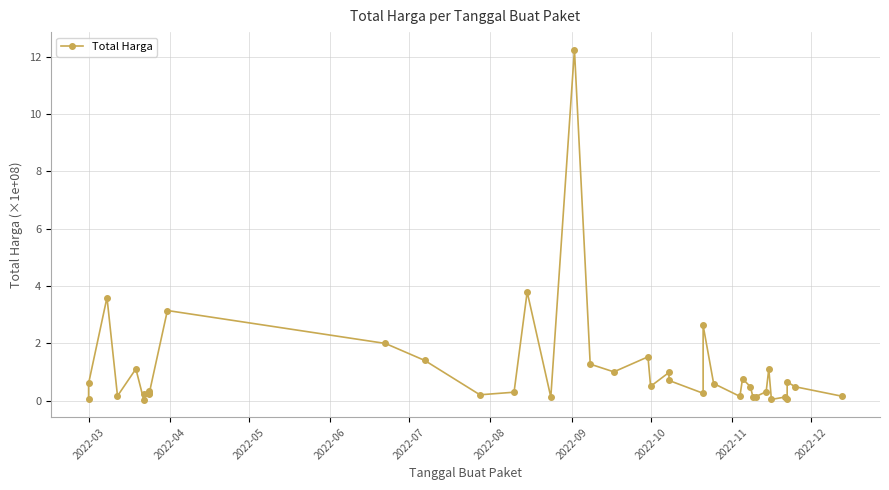

How many lines are shown in the chart?

1